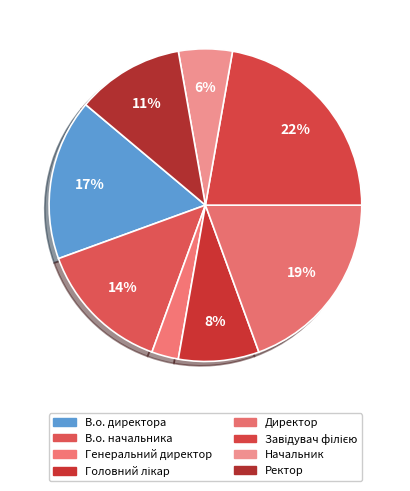

The Генеральний директор slice represents 3% of the pie. True or false?

True